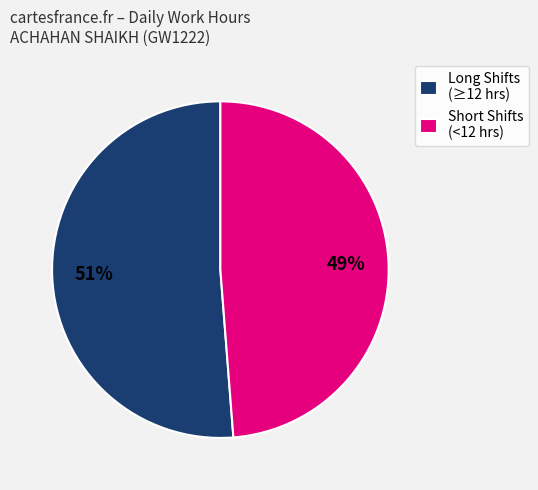

True or false: Long Shifts (≥12 hrs) accounts for 51% of the total.

True